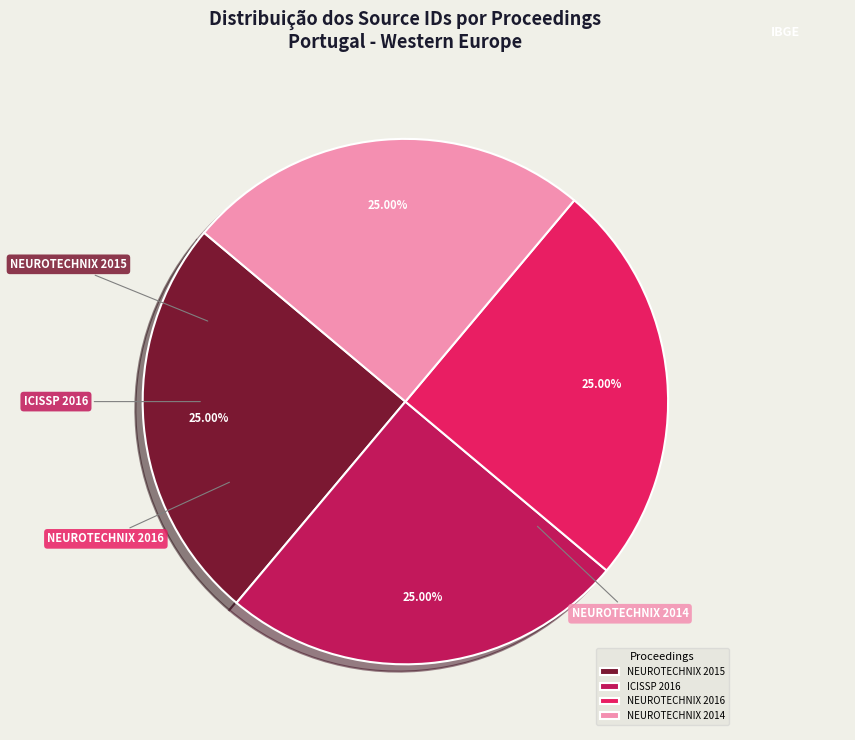

True or false: ICISSP 2016 accounts for 17% of the total.

False